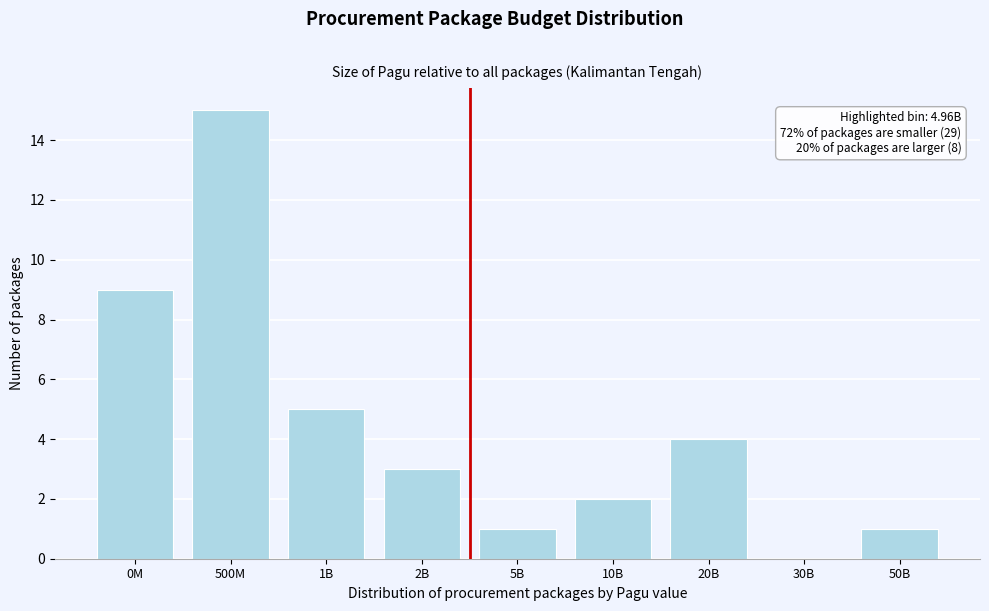

Reading left to right, extract all data points from this chart.

0M=9	500M=15	1B=5	2B=3	5B=1	10B=2	20B=4	30B=0	50B=1